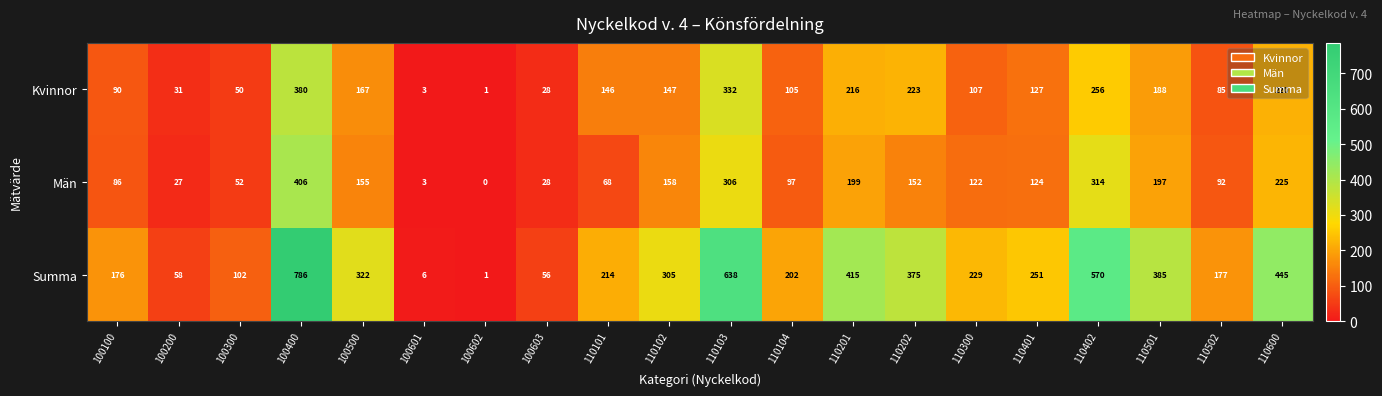

Is the value of Män at 100601 greater than the value of Summa at 100100?

No